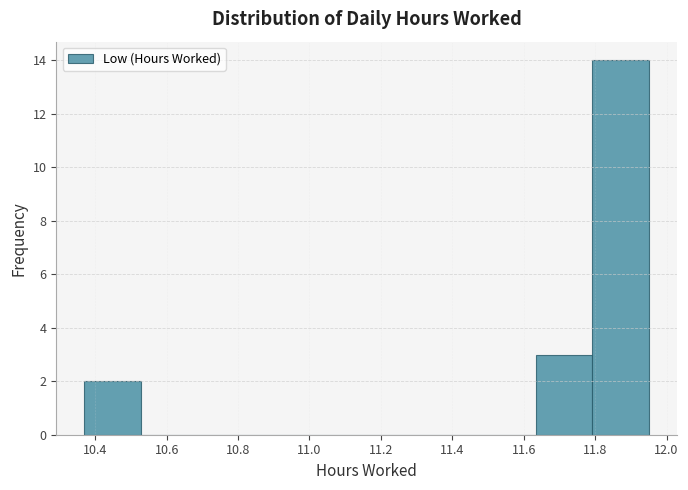

What is the height of the bar covering 11.634 to 11.792 on the x-axis? Neither the bar edges nor the heights are printed on the chart, so give them approximately, as read against the axes.

3